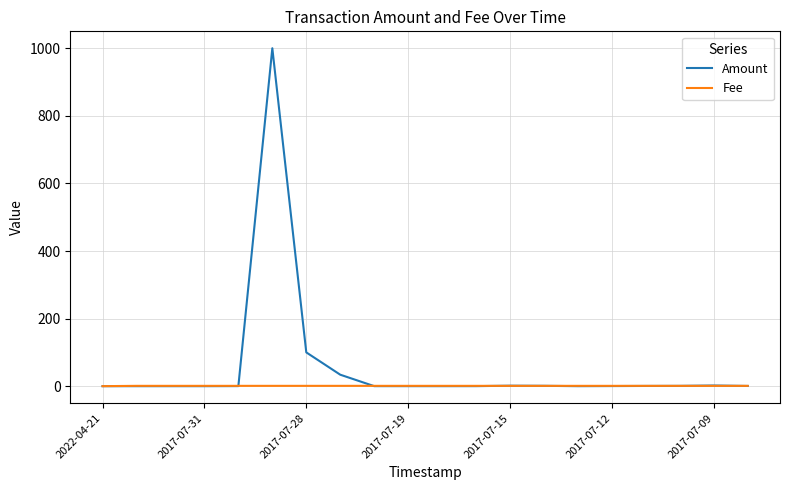

Which series has the largest total across all categories?

Amount